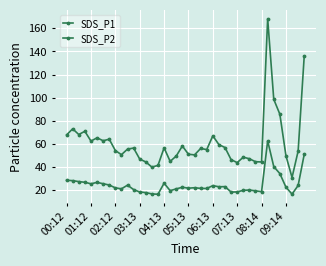

Which series has the widest spread of values?

SDS_P1